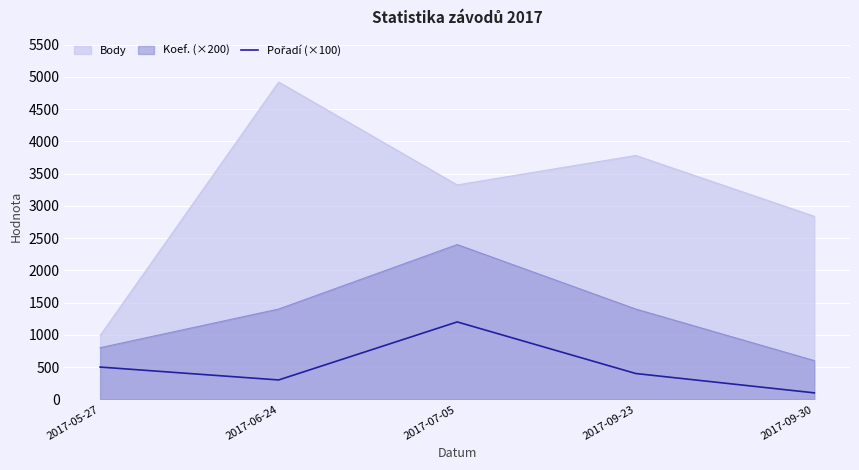

True or false: Koef. (×200) and Body intersect in this chart.

False